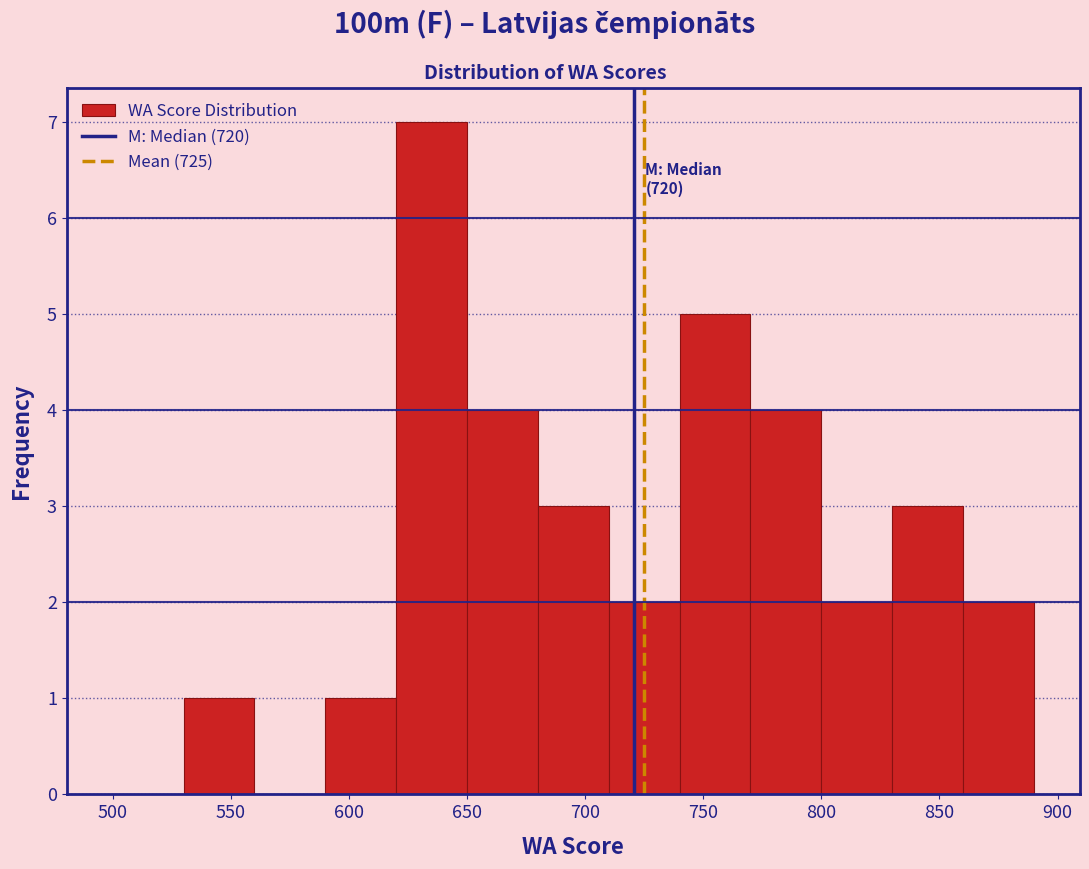

Over which range of the x-axis is the bar tallest?

620 to 650